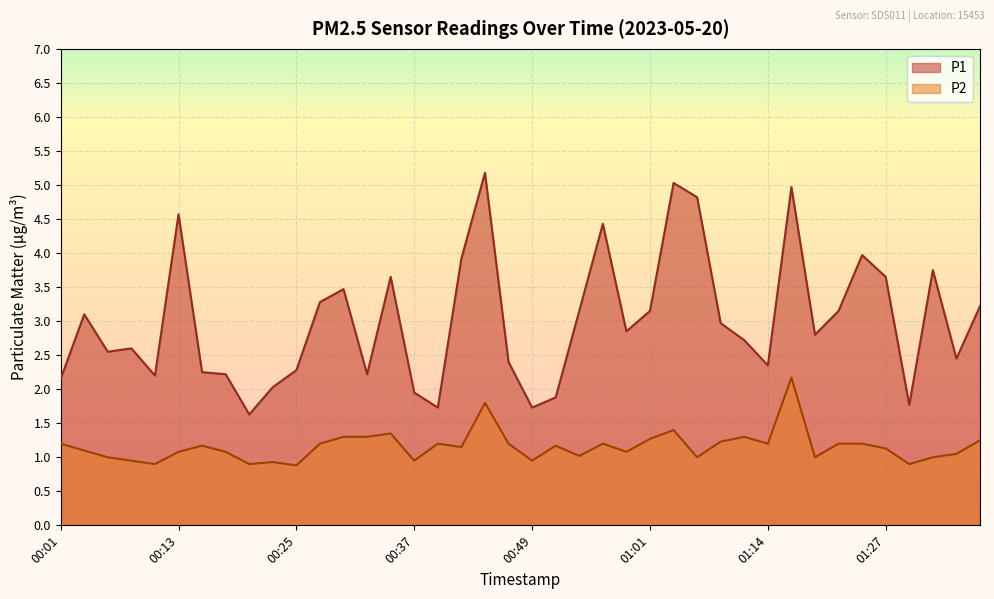

Is the value of P1 at 00:03 greater than the value of P2 at 01:22?

Yes